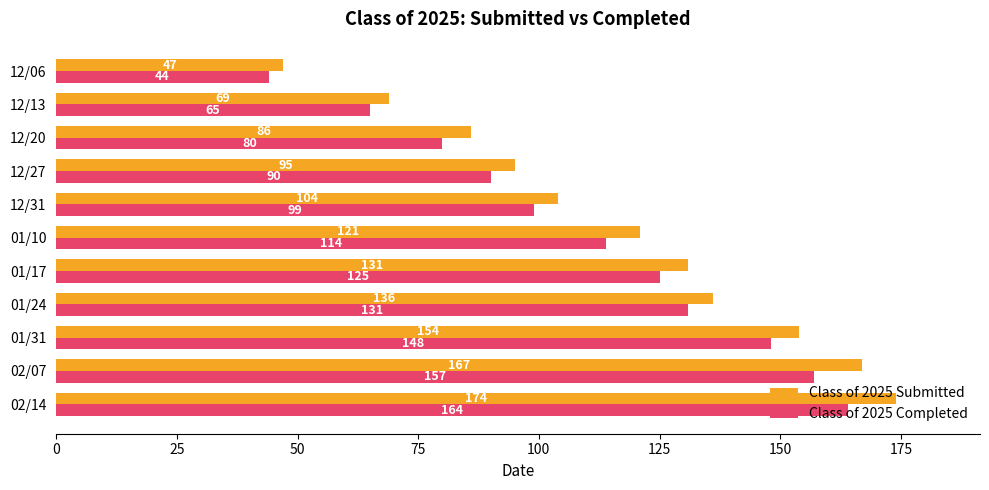

Count the number of data series in this chart.

2